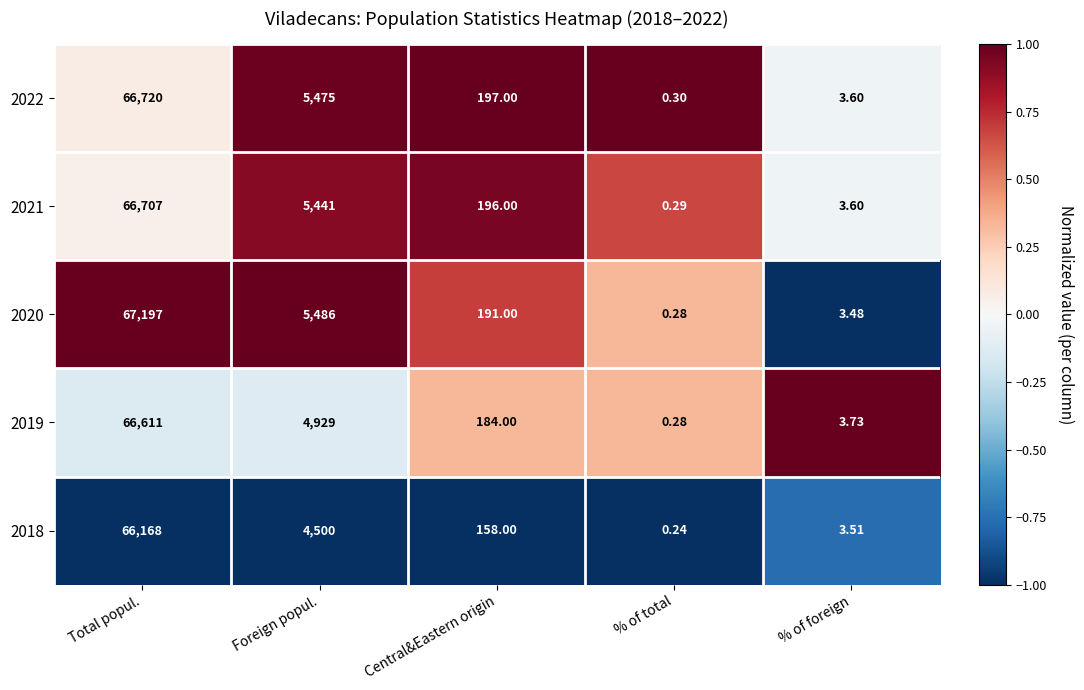

At which category is the sum across all series the highest?

Total popul.